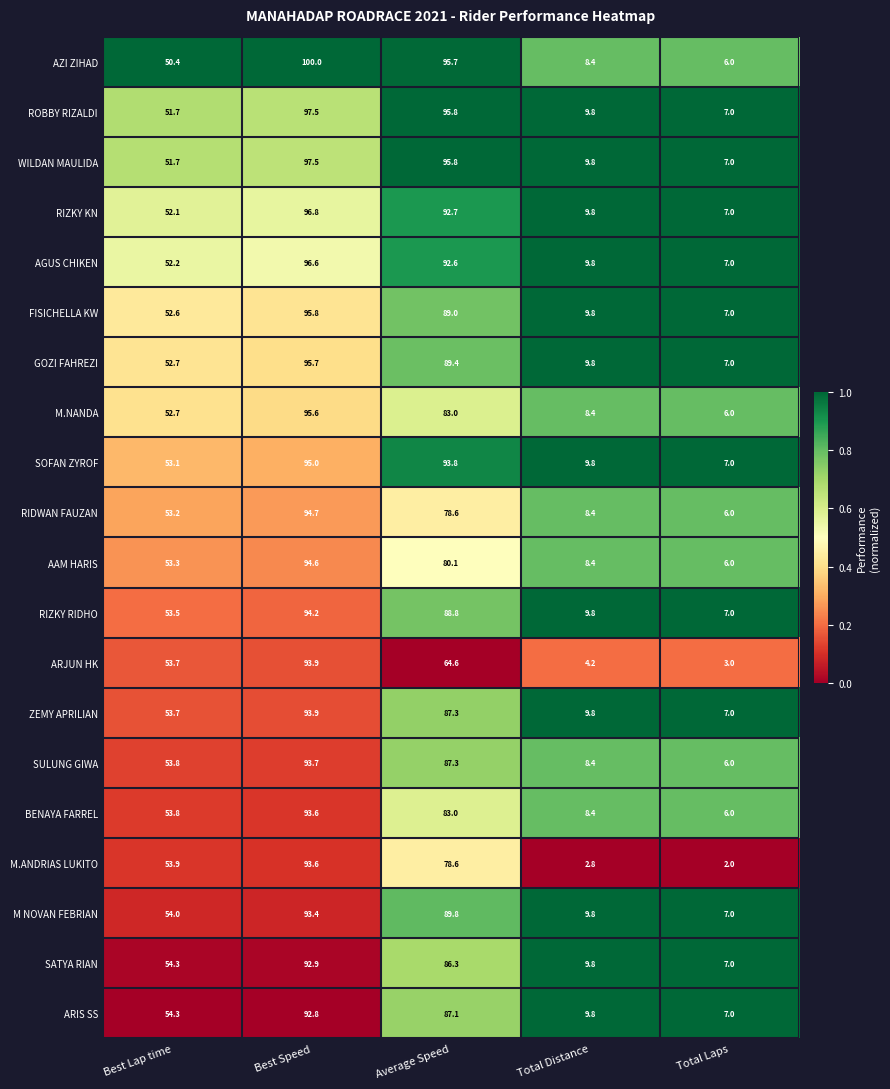

What is the average value of the SATYA RIAN series?

50.1